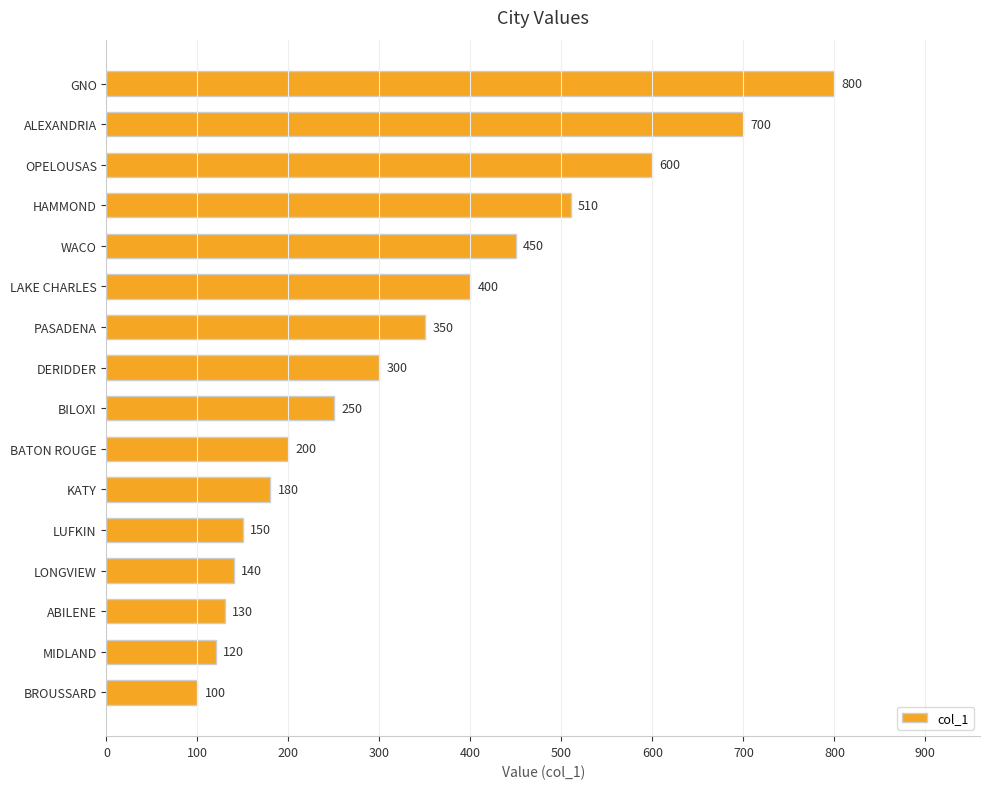

What is the sum of the values at ABILENE and LUFKIN?

280